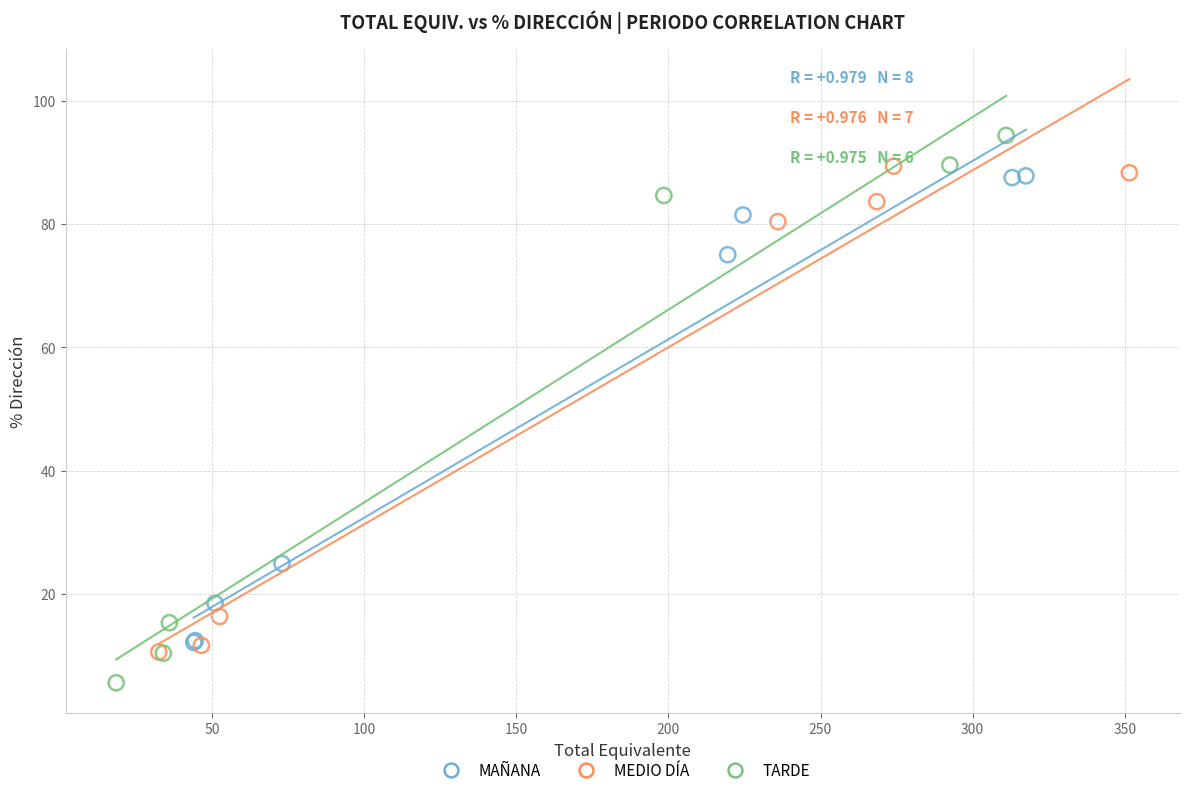

Which series contains the highest Y value?

TARDE